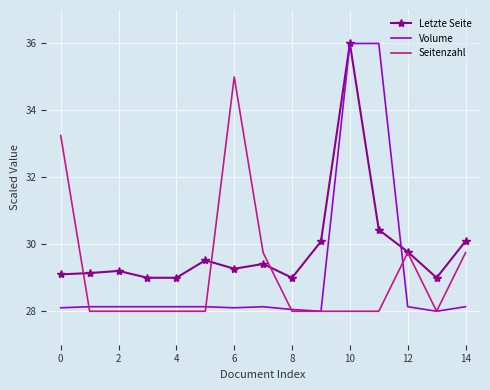

Which series has the widest spread of values?

Volume